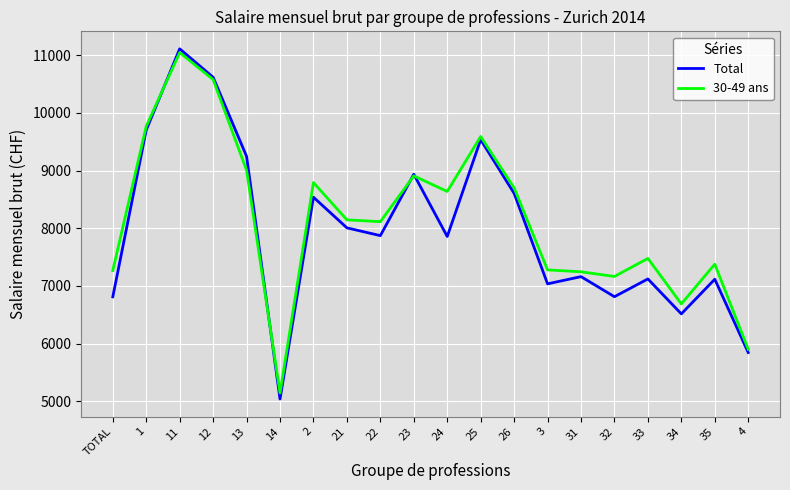

What is the minimum value shown in the chart?

5038